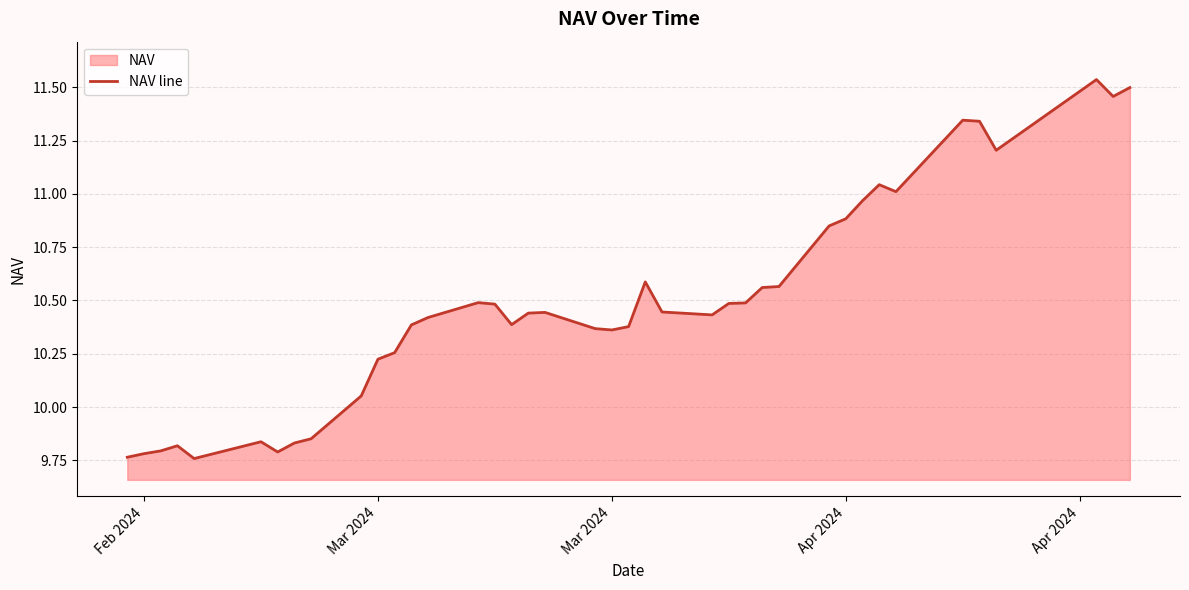

How many values are below 10?

9